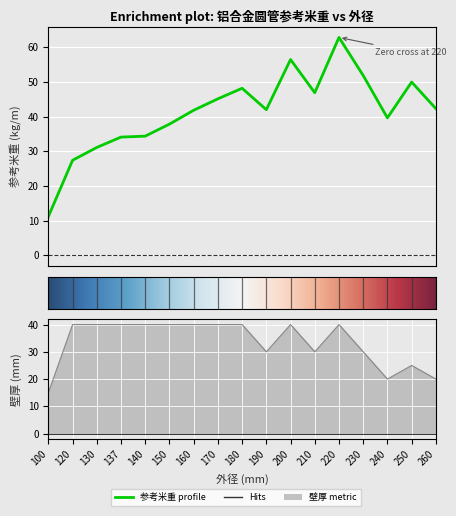

Reading left to right, transcribe all the data shown in this chart.

参考米重: 11.2	27.4	31.1	34.1	34.4	37.9	41.9	45.2	48.2	42.0	56.5	46.9	62.9	51.9	39.7	50.0	42.3
壁厚: 15.0	40.0	40.0	40.0	40.0	40.0	40.0	40.0	40.0	30.0	40.0	30.0	40.0	30.0	20.0	25.0	20.0